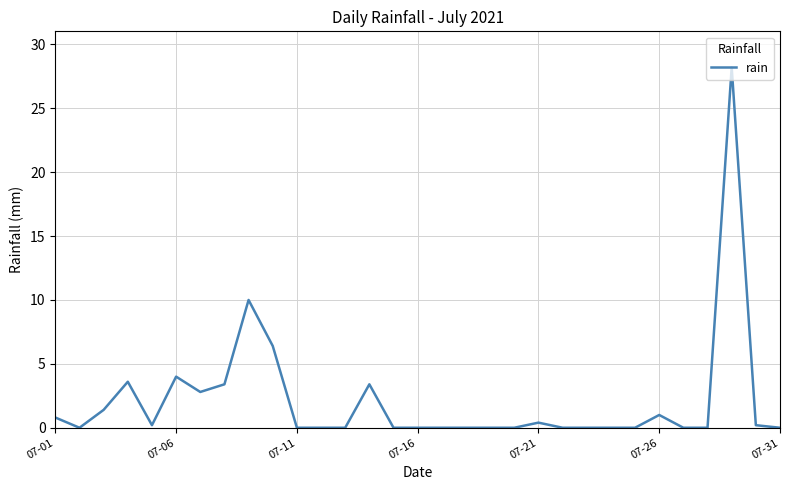

What is the difference between the maximum and minimum values?

28.2